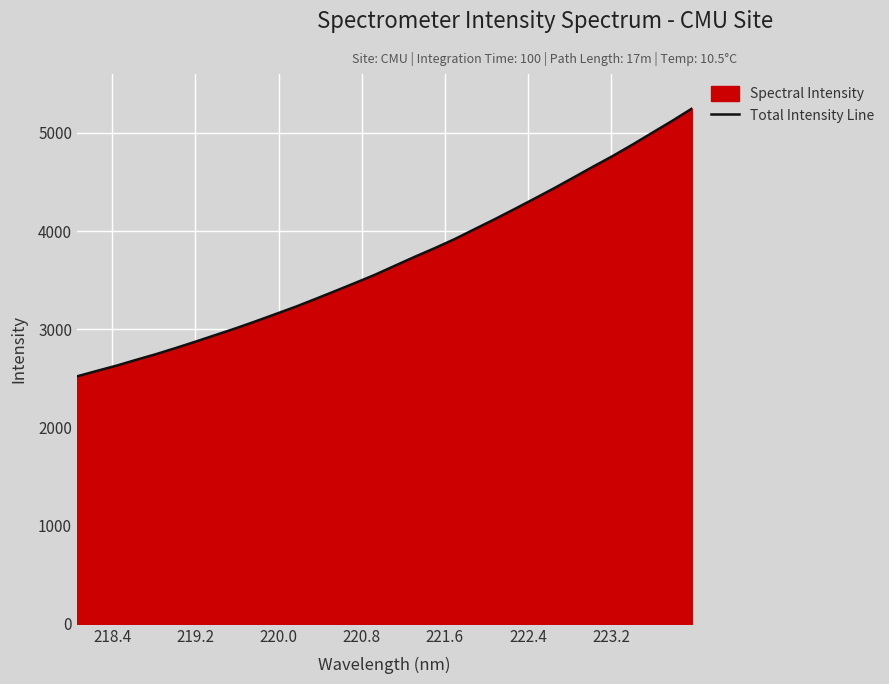

What is the value of the 14th point from the left?

3389.4